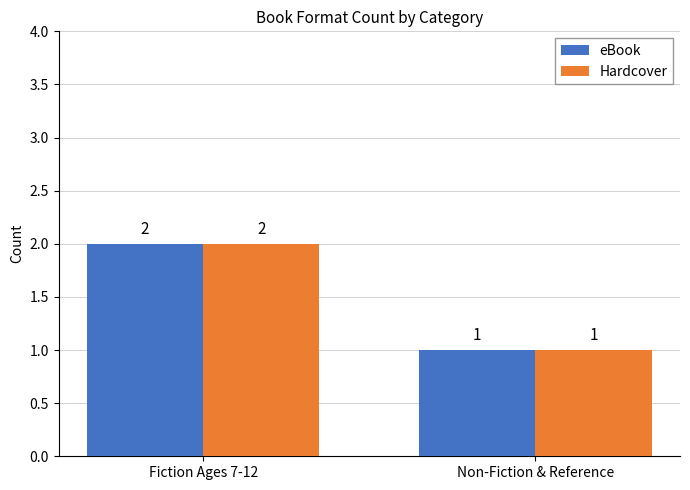

How many groups of bars are there?

2